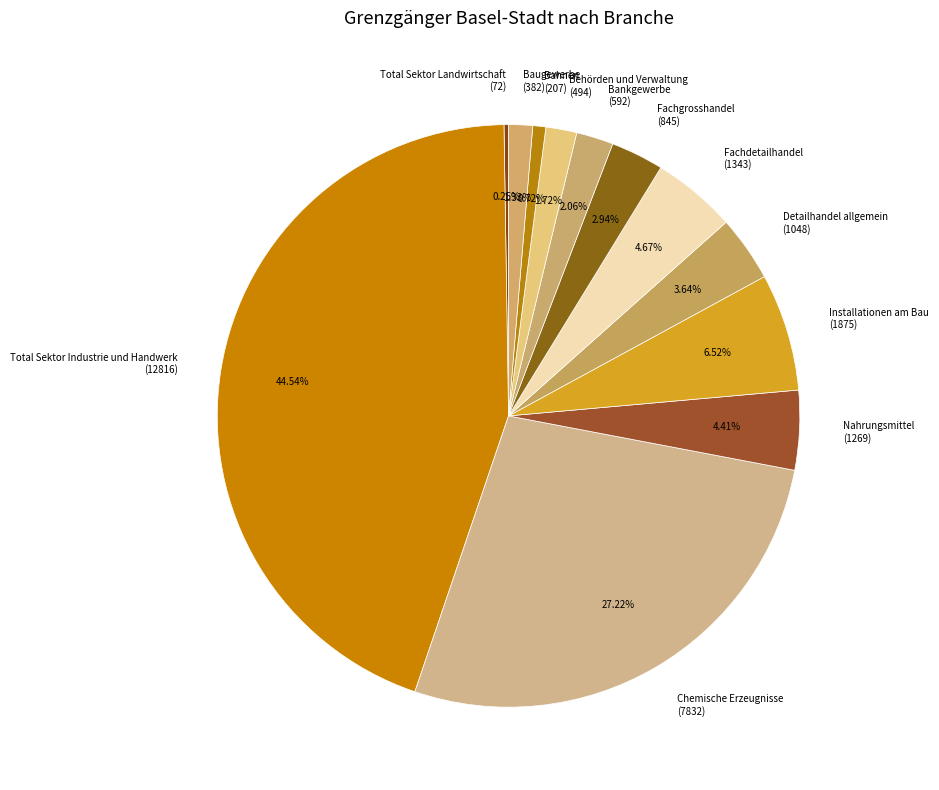

What is the ratio of the value at Installationen am Bau to the value at Behörden und Verwaltung?

3.8